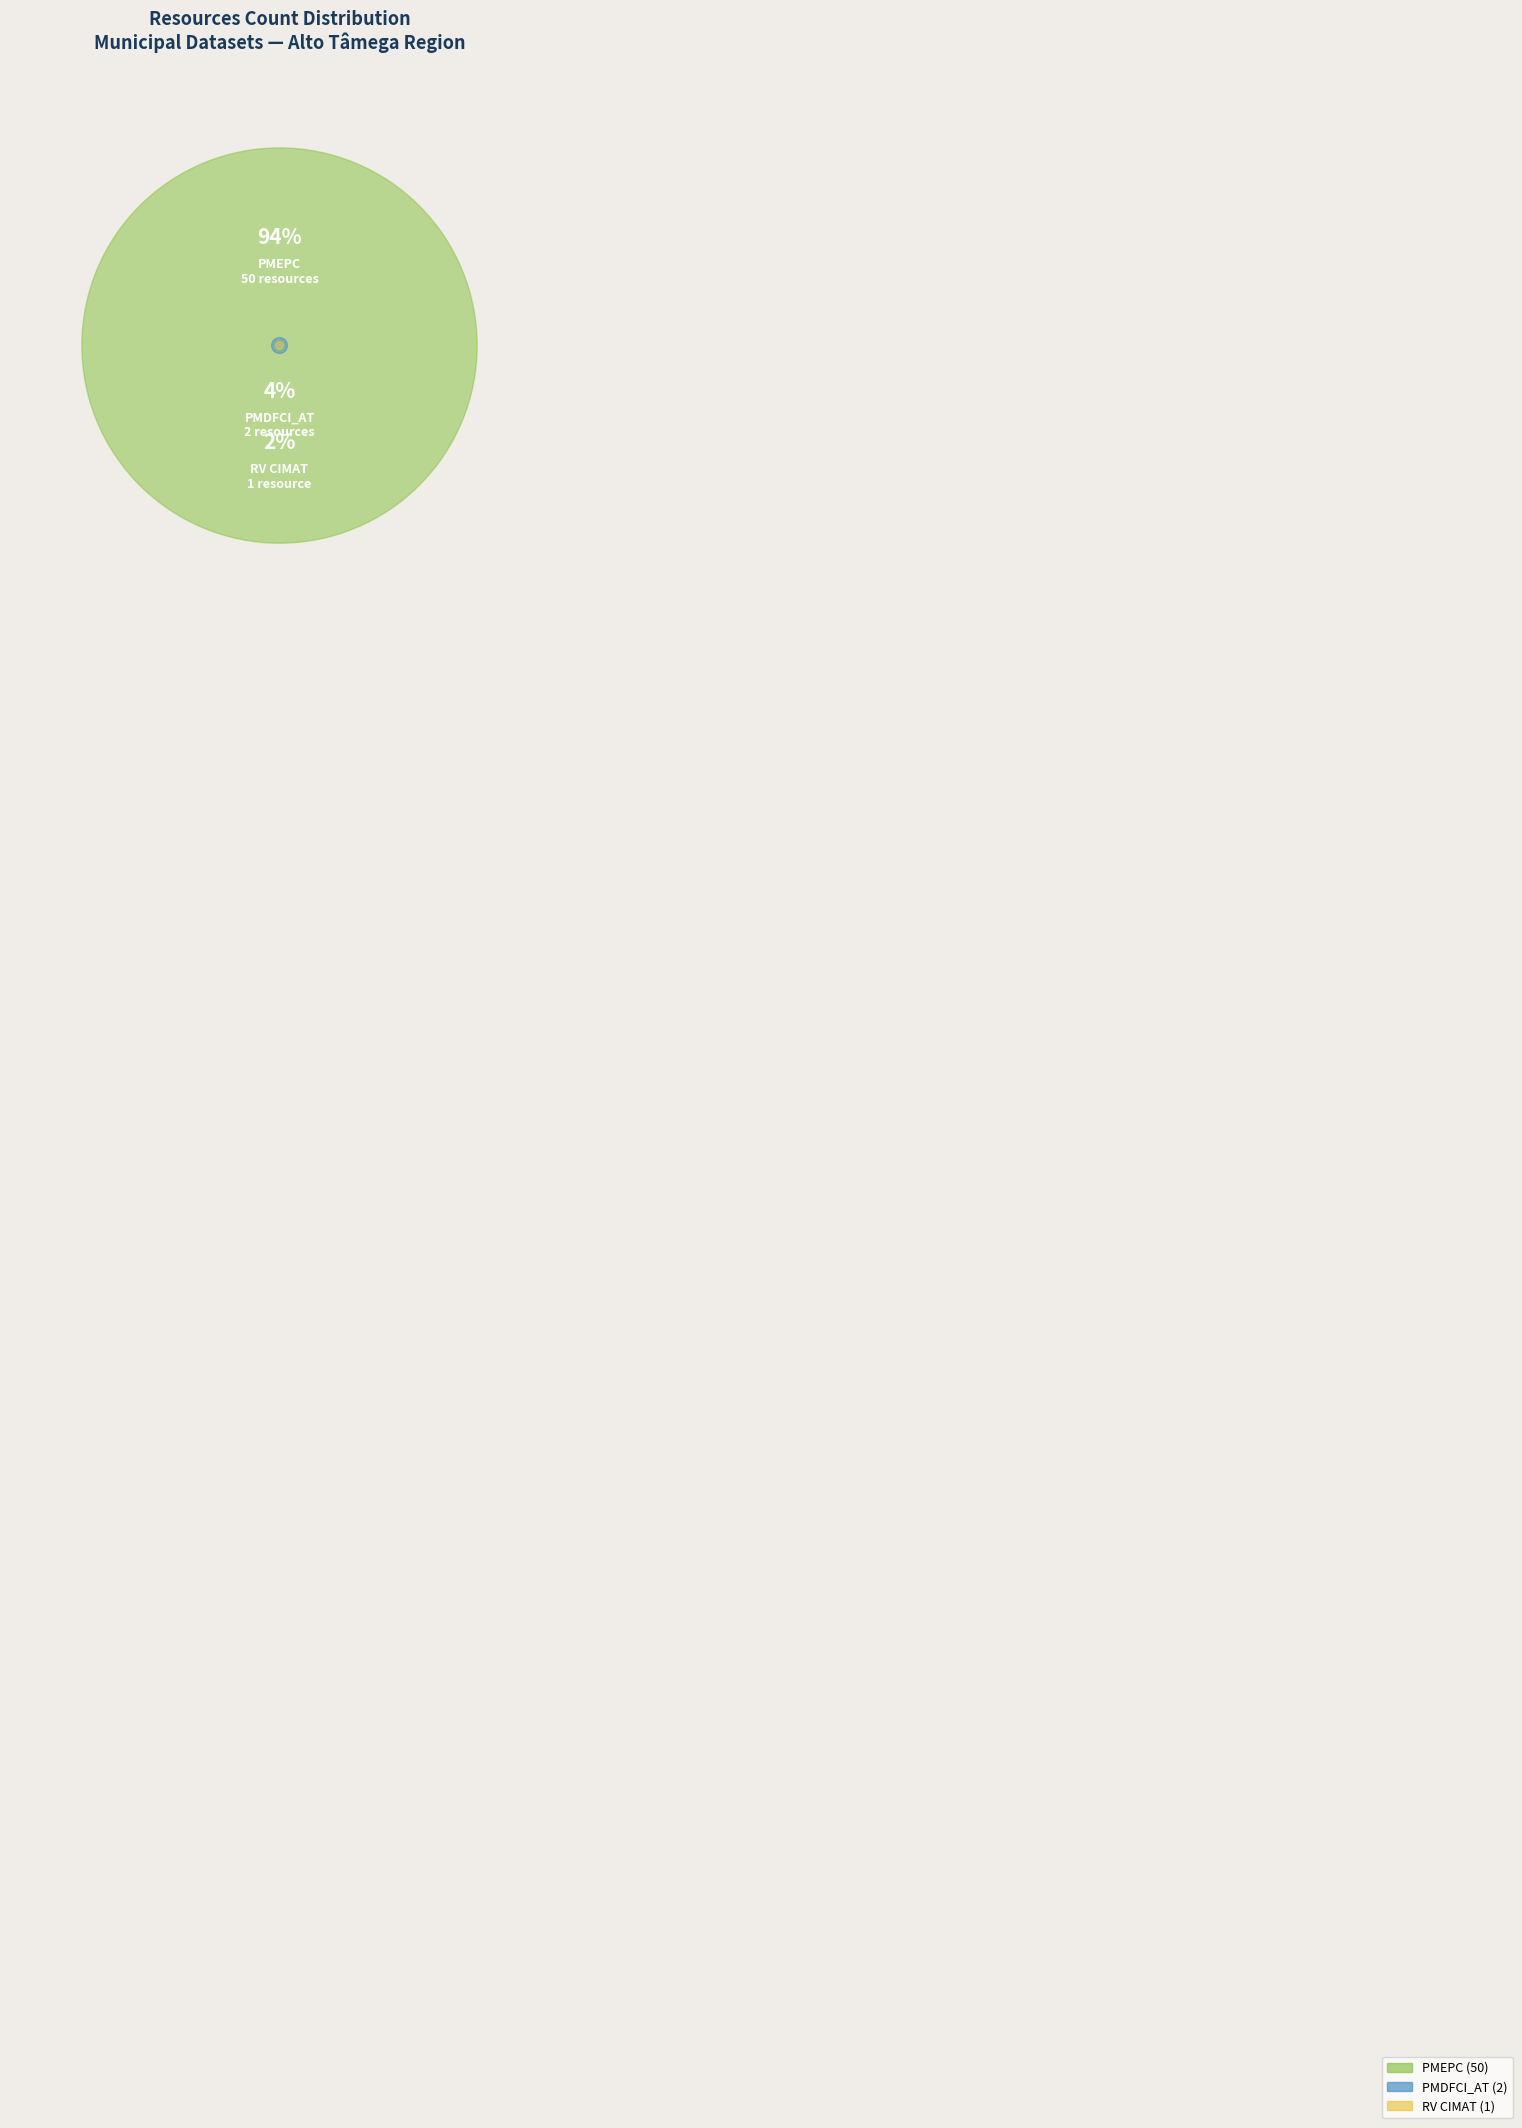

To the nearest percent, what is the difference between the RV CIMAT and PMDFCI_AT slice percentages?

2%